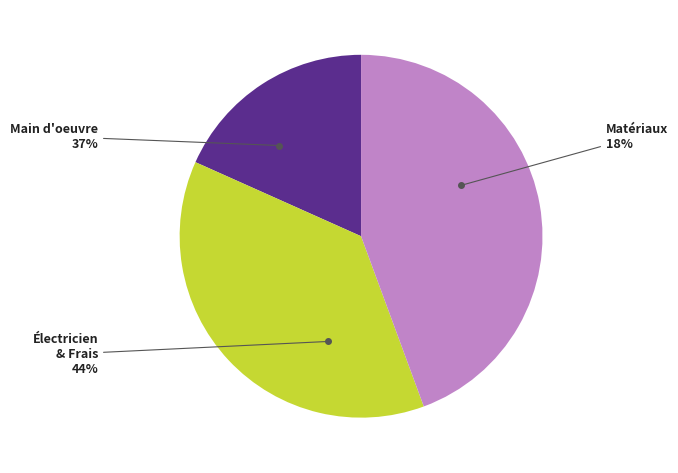

True or false: mo113 accounts for 1% of the total.

False